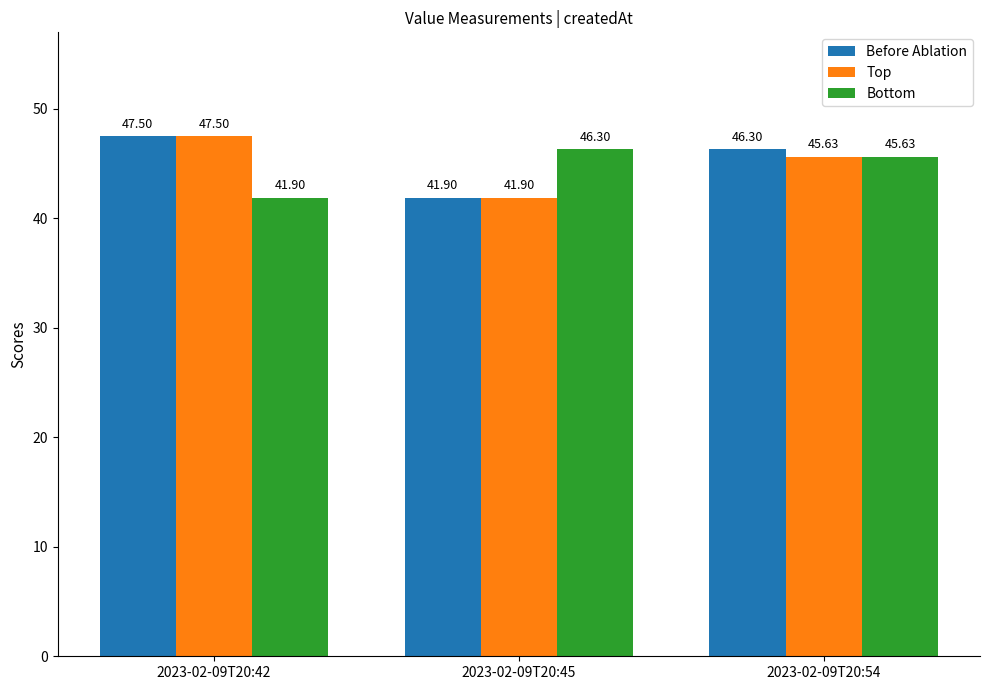

Rank the series by their average value, from highest to lowest.

Before Ablation, Top, Bottom